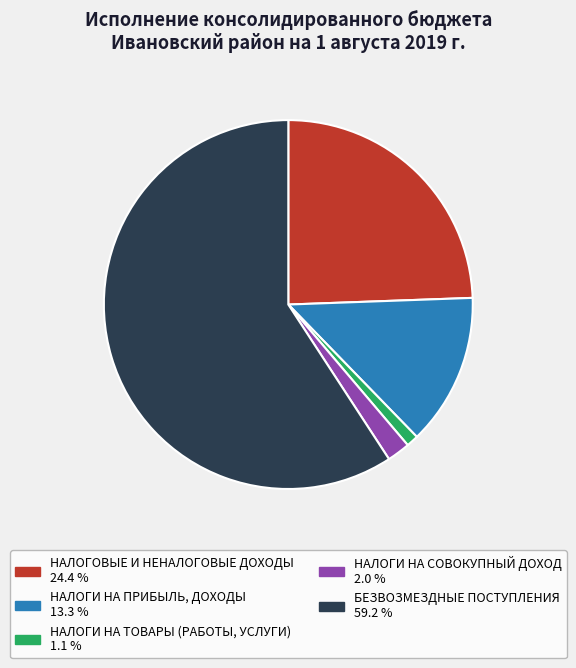

What is the ratio of the value at БЕЗВОЗМЕЗДНЫЕ ПОСТУПЛЕНИЯ to the value at НАЛОГИ НА СОВОКУПНЫЙ ДОХОД?

29.3